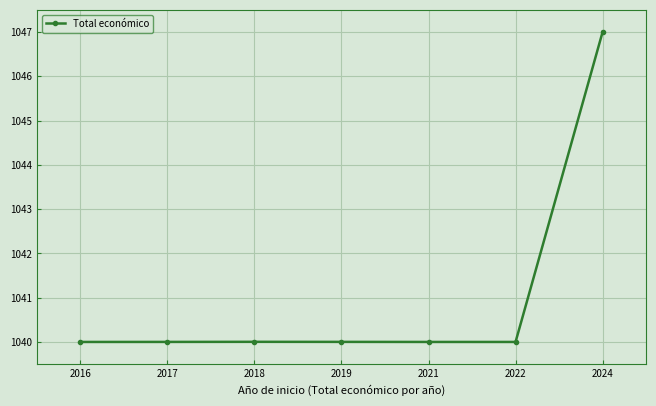

What is the value of the 2nd point from the left?

1040.0